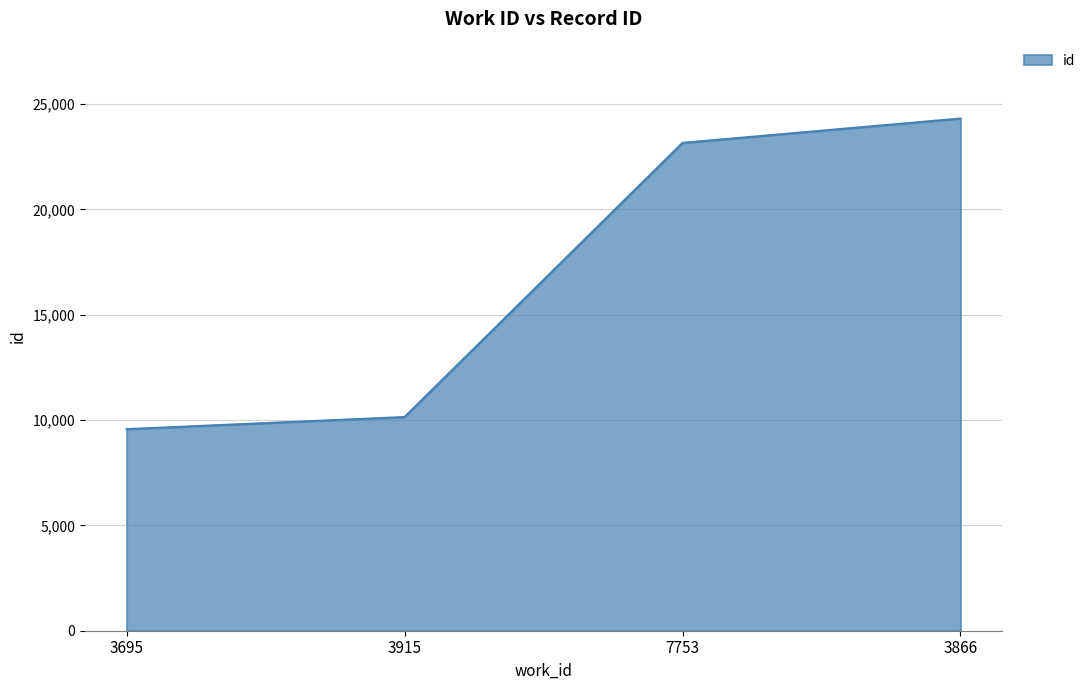

What is the difference between the values at 3695 and 3915?

575